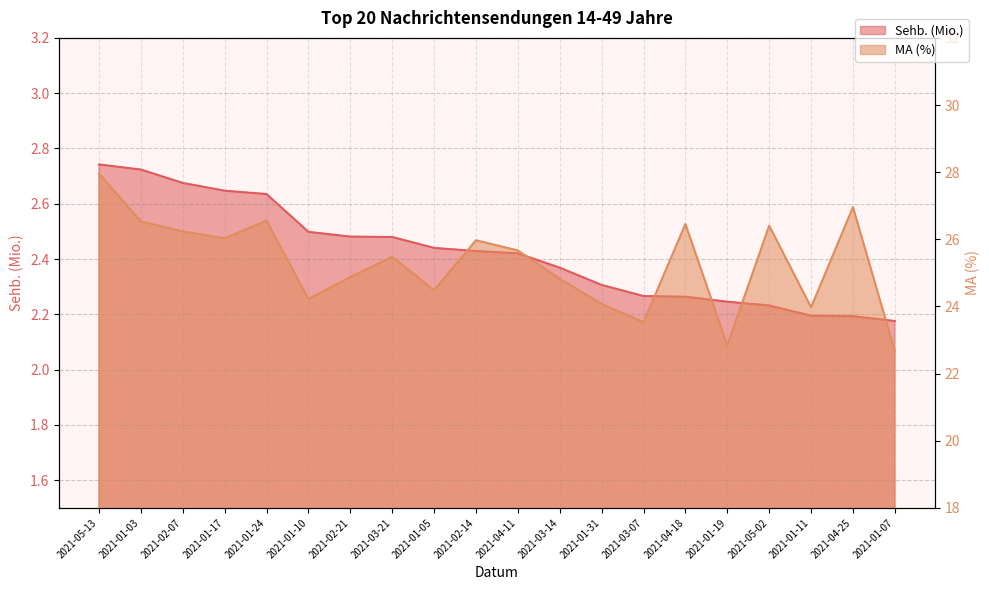

What is the spread (max minus min) of values at 2021-02-21?

22.4